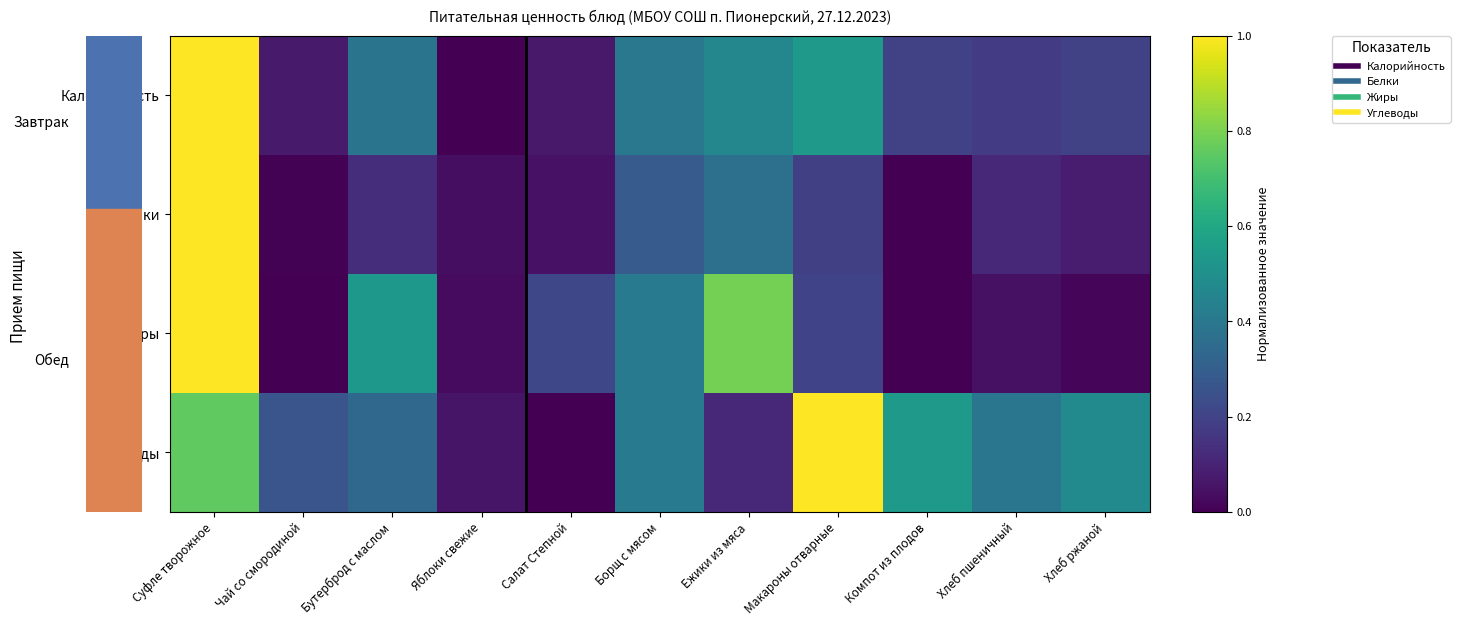

How many categories are shown in the chart?

11